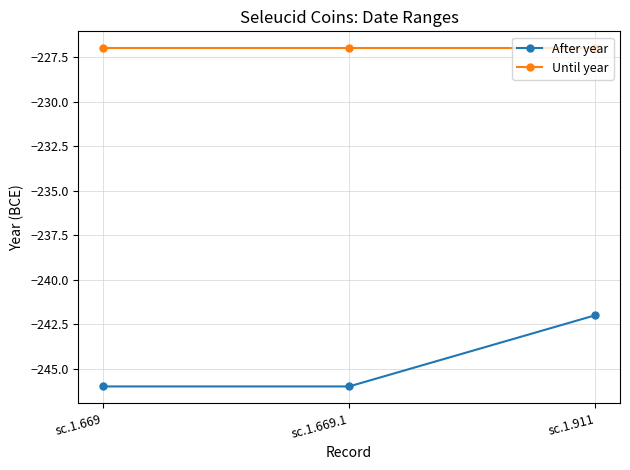

Rank the series by their maximum value, from highest to lowest.

Until year, After year